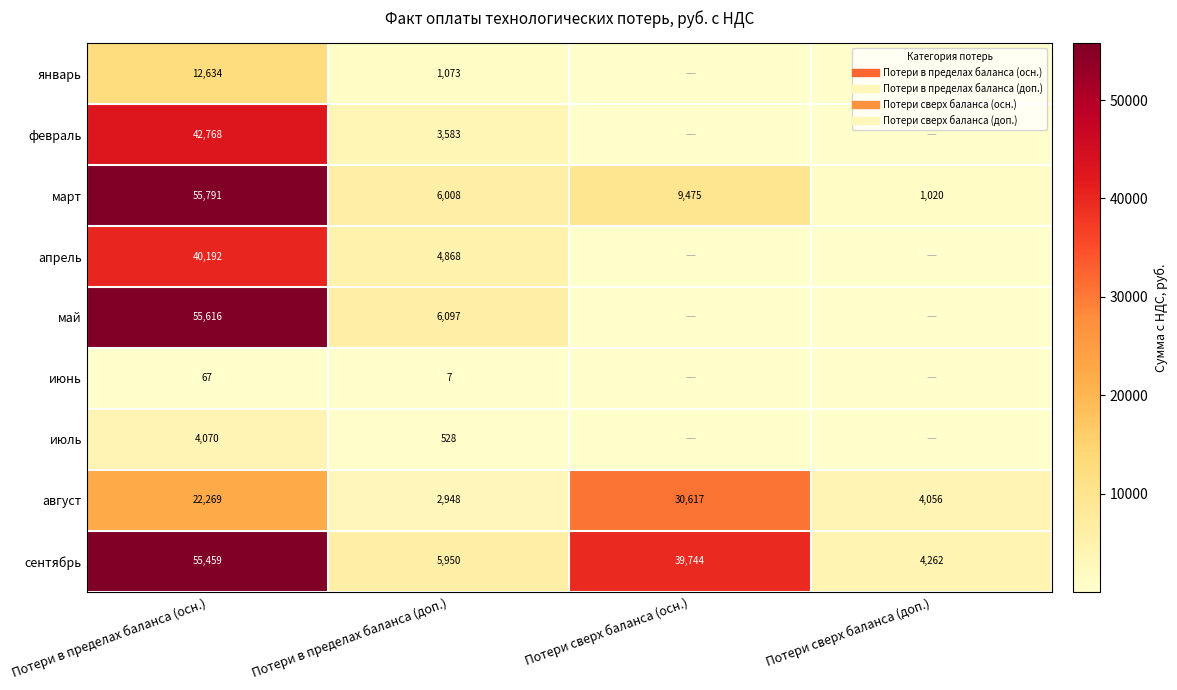

The май series shows -19445.8 at Потери сверх баланса (доп.). True or false?

False